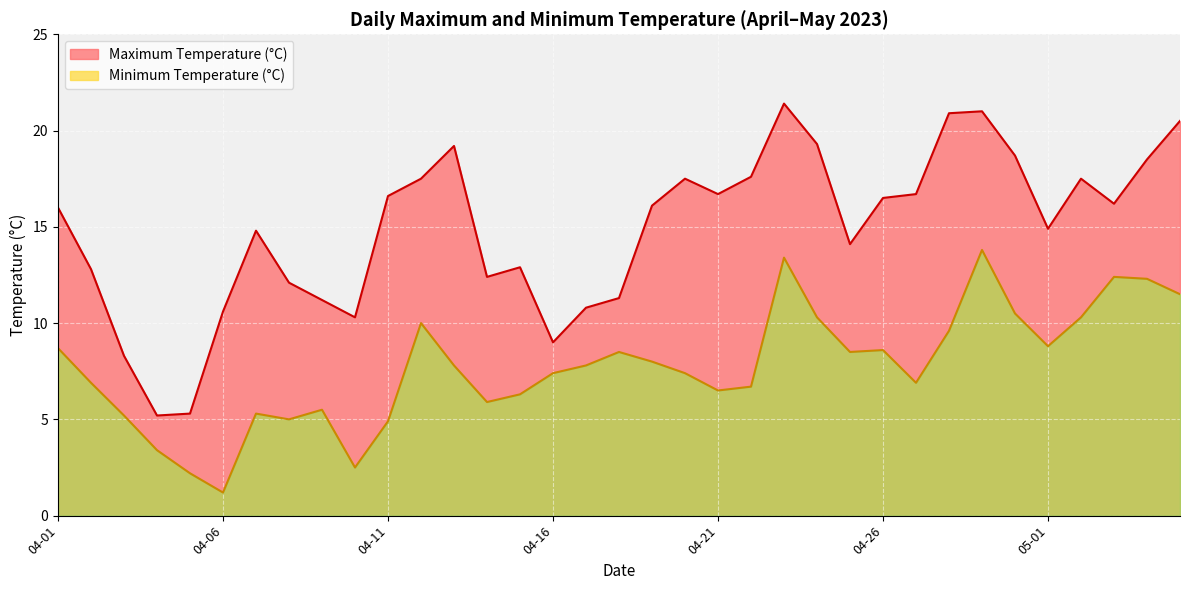

At how many categories does at least one series exceed 4?

35